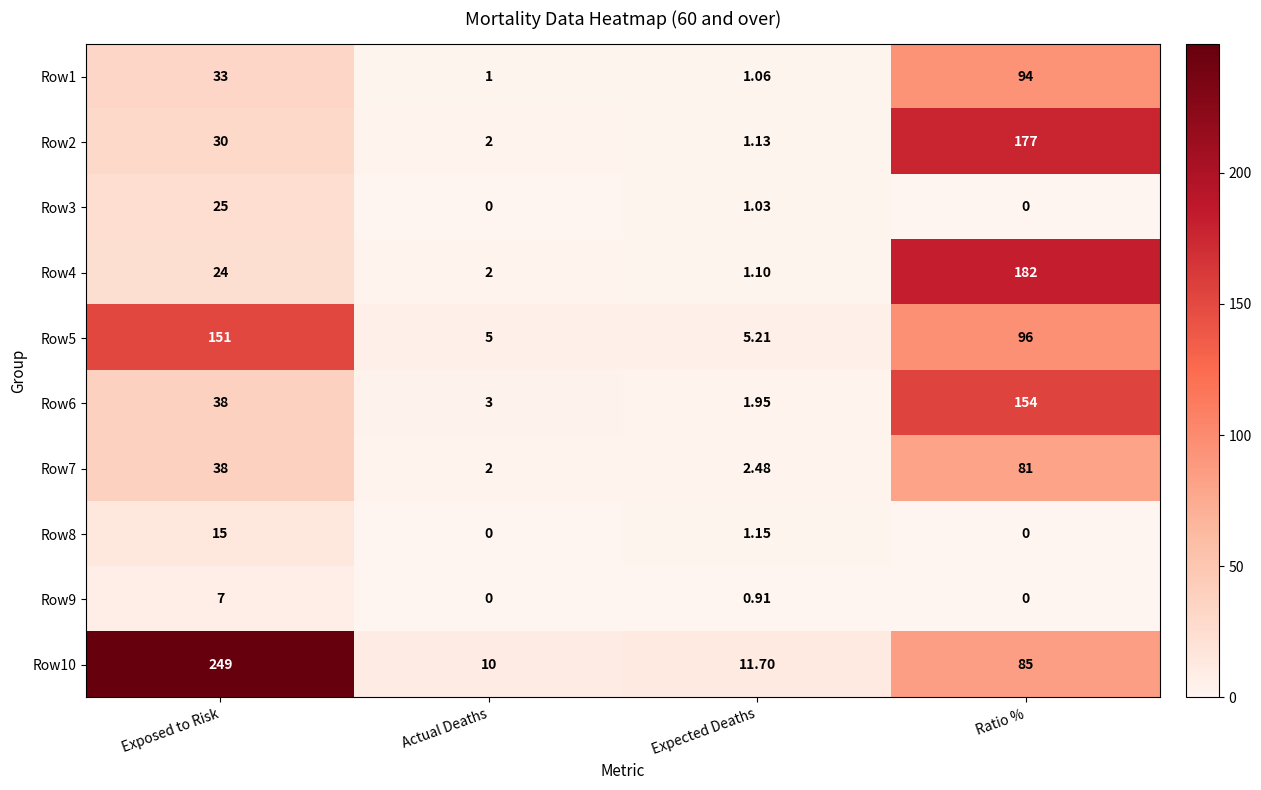

At which label does Row10 first exceed 85?

Exposed to Risk